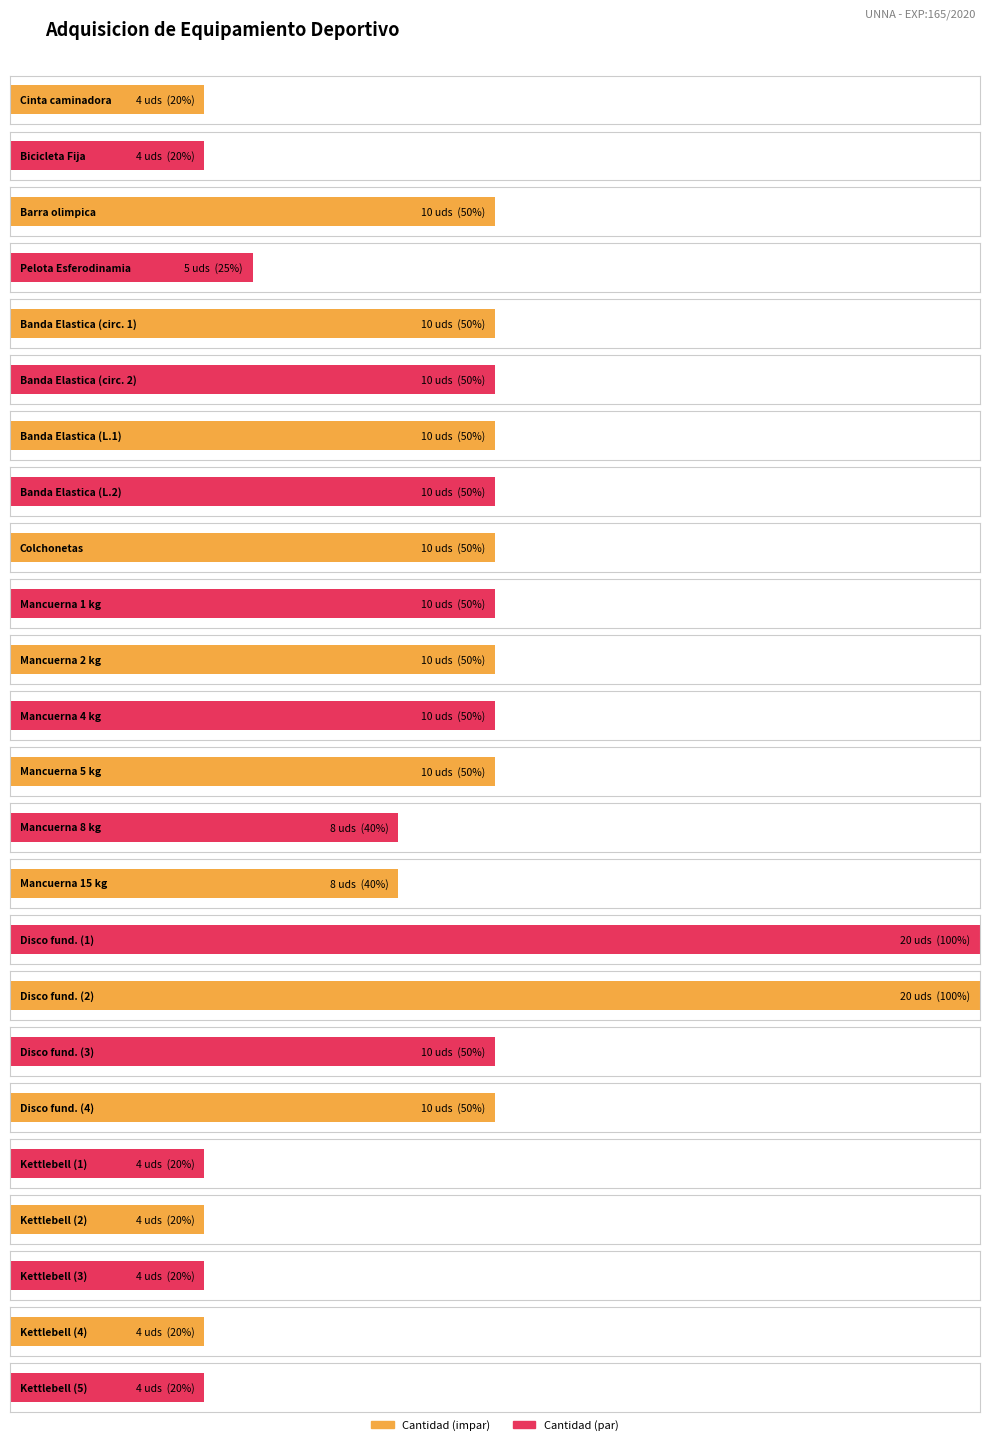

List the labels in order of value, largest first.

16, 17, 3, 5, 6, 7, 8, 9, 10, 11, 12, 13, 18, 19, 14, 15, 4, 1, 2, 20, 21, 22, 23, 24